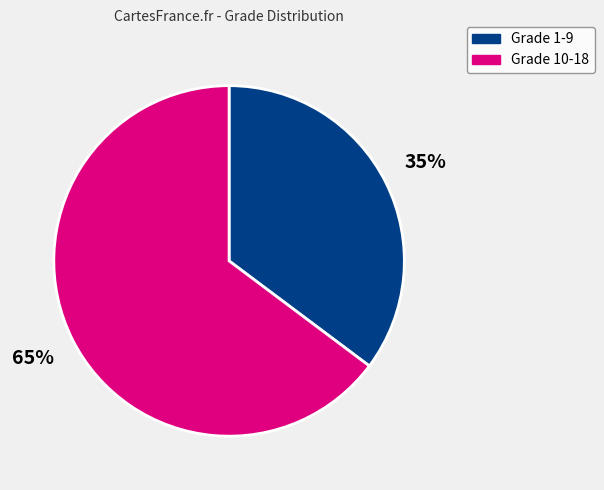

To the nearest percent, what is the difference between the largest and smallest slice percentages?

30%